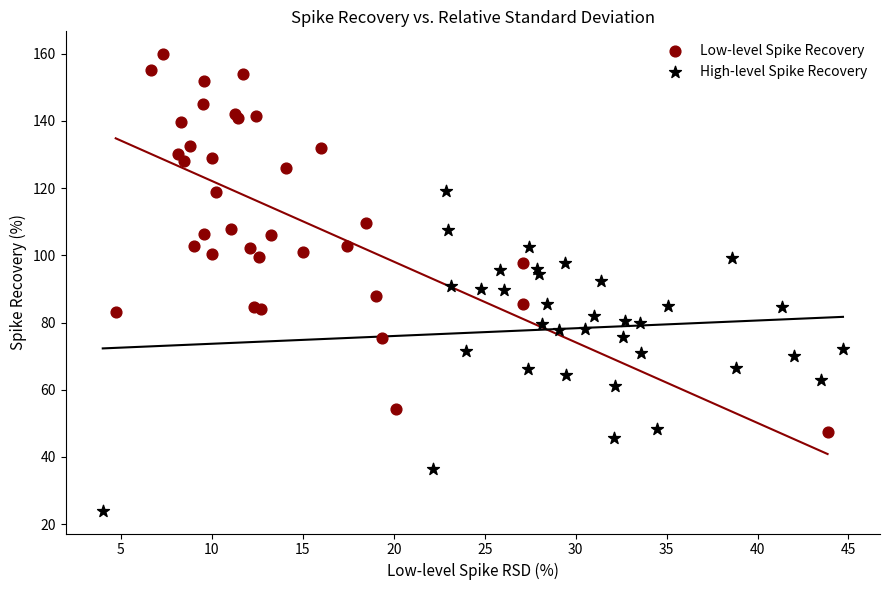

Which series has the widest spread of Y values?

Low-level Spike Recovery